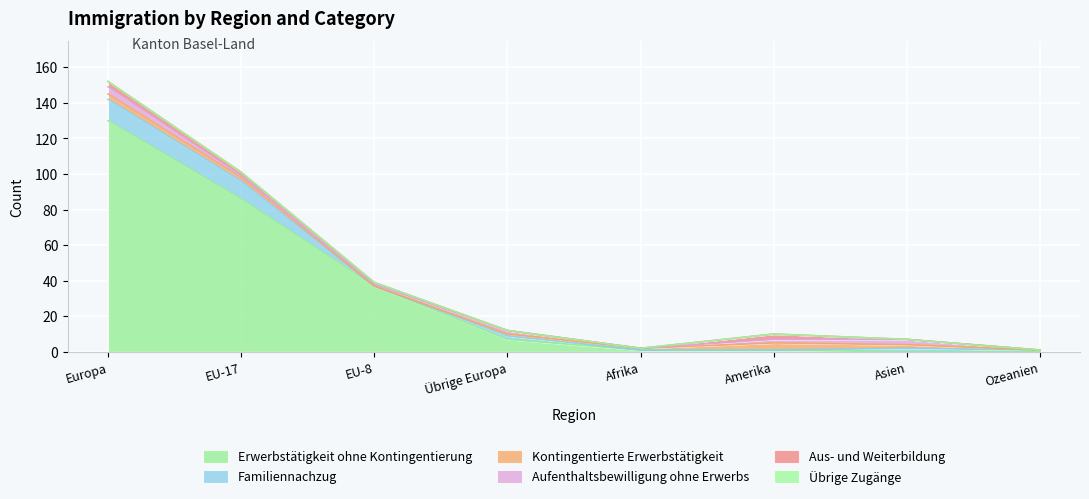

Reading right to left, transcribe all the data shown in this chart.

Erwerbstätigkeit ohne Kontingentierung: Ozeanien=0	Asien=0	Amerika=1	Afrika=1	Übrige Europa=7	EU-8=37	EU-17=86	Europa=130
Familiennachzug: Ozeanien=1	Asien=2	Amerika=0	Afrika=0	Übrige Europa=2	EU-8=0	EU-17=10	Europa=12
Kontingentierte Erwerbstätigkeit: Ozeanien=0	Asien=2	Amerika=4	Afrika=1	Übrige Europa=1	EU-8=0	EU-17=2	Europa=3
Aufenthaltsbewilligung ohne Erwerbs: Ozeanien=0	Asien=3	Amerika=2	Afrika=0	Übrige Europa=2	EU-8=1	EU-17=1	Europa=4
Aus- und Weiterbildung: Ozeanien=0	Asien=0	Amerika=3	Afrika=0	Übrige Europa=0	EU-8=1	EU-17=2	Europa=3
Übrige Zugänge: Ozeanien=0	Asien=0	Amerika=0	Afrika=0	Übrige Europa=0	EU-8=0	EU-17=0	Europa=0